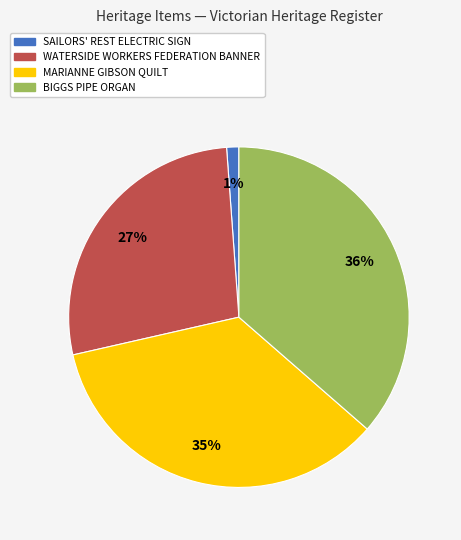

Count the number of slices in the pie.

4